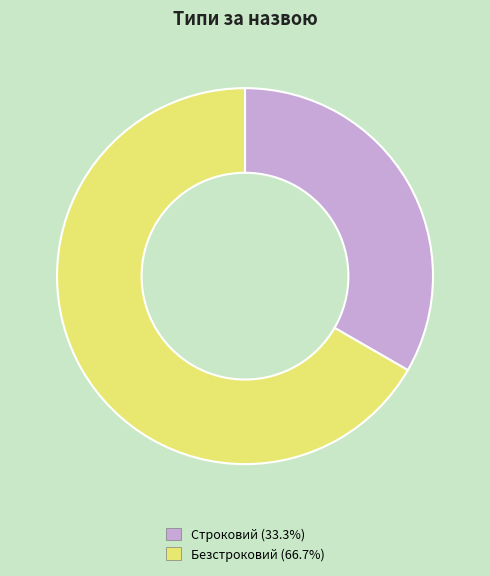

What is the smallest slice in the pie chart?

Строковий